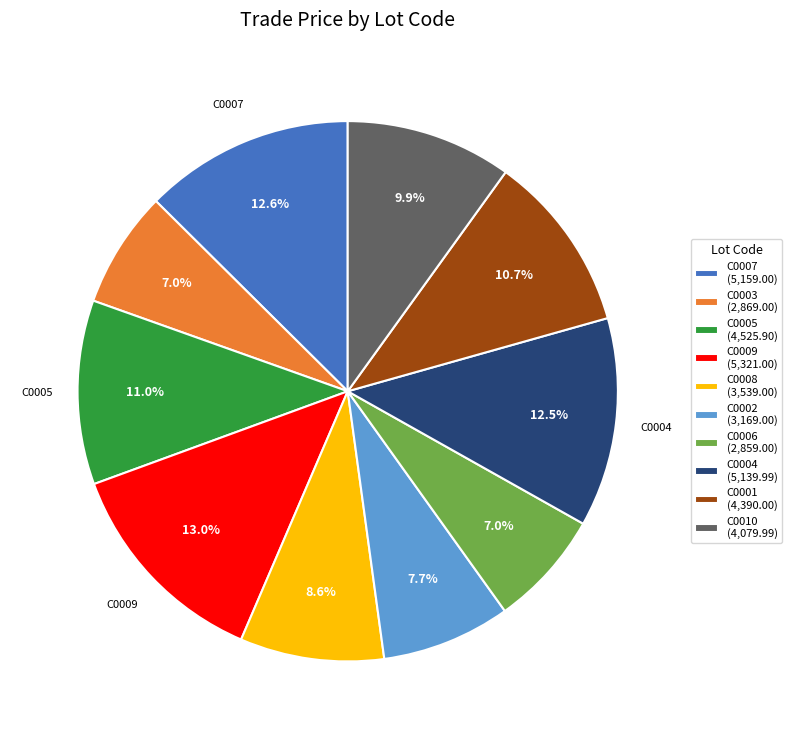

What percentage do C0005 (4,525.90) and C0004 (5,139.99) together represent?

23.5%